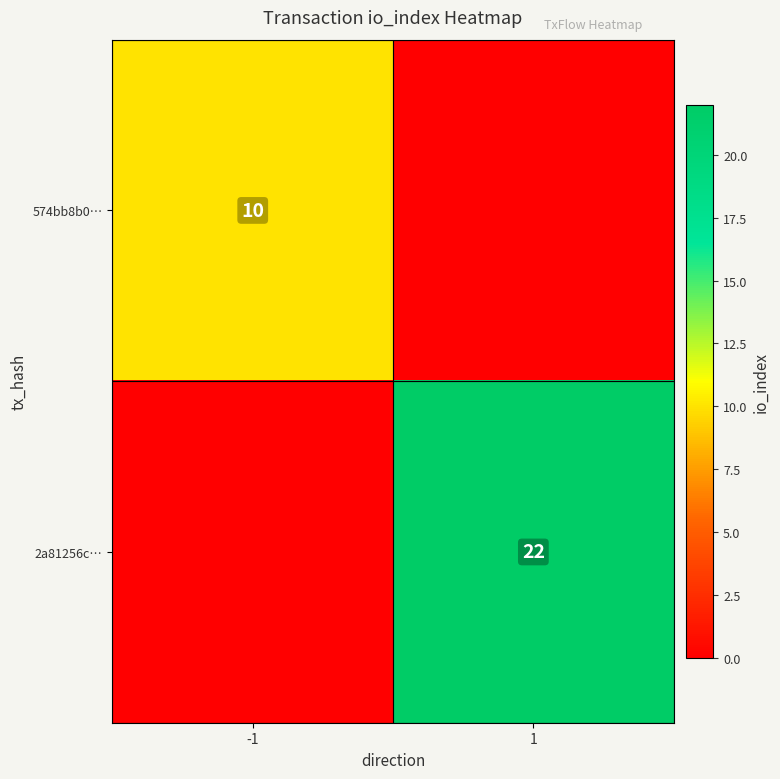

Is it true that 574bb8b0… equals 10 at -1?

True